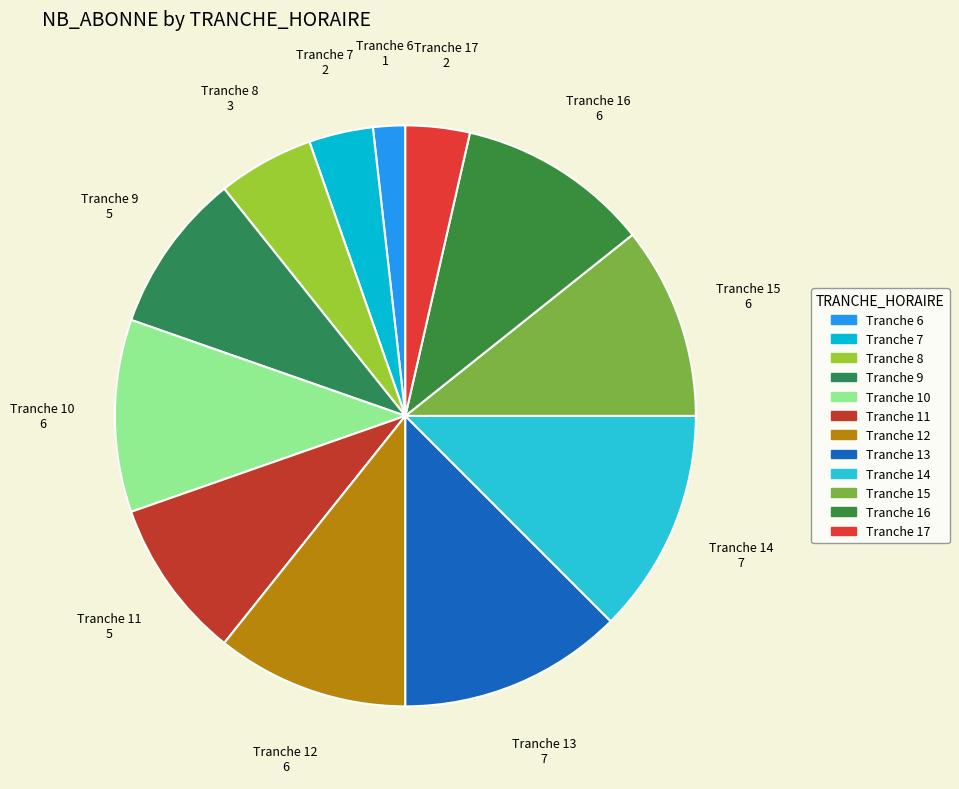

Combined, do Tranche 15 and Tranche 7 account for over 50%?

No